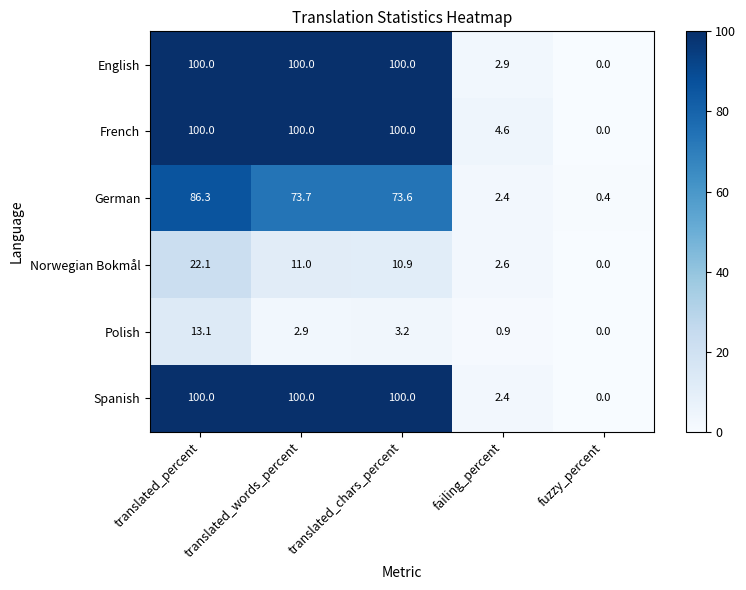

How many data points does each series have?

5